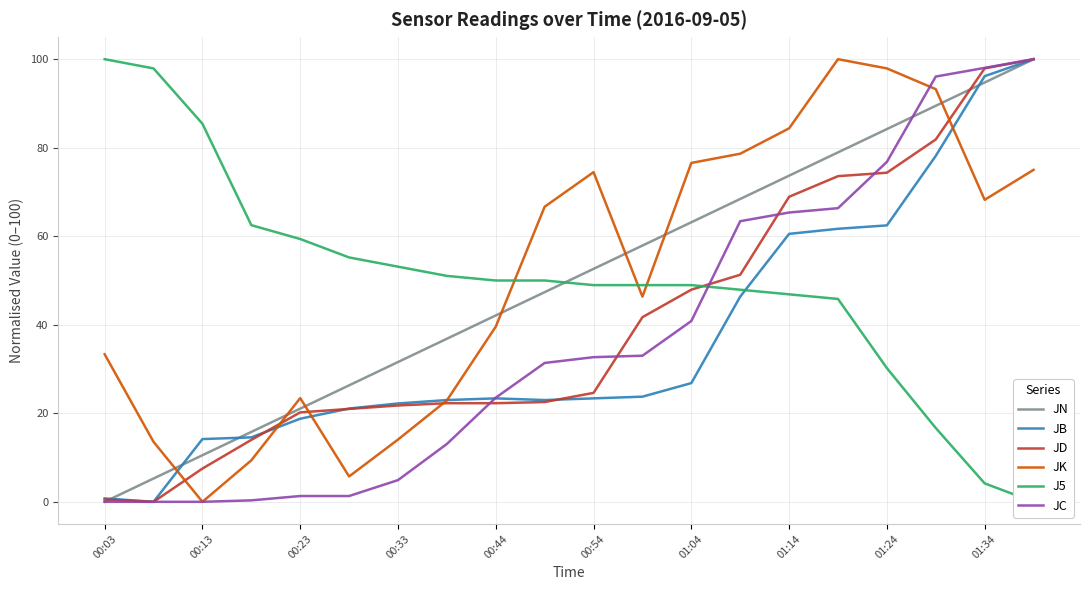

The JB series shows 96.2 at 01:34. True or false?

True